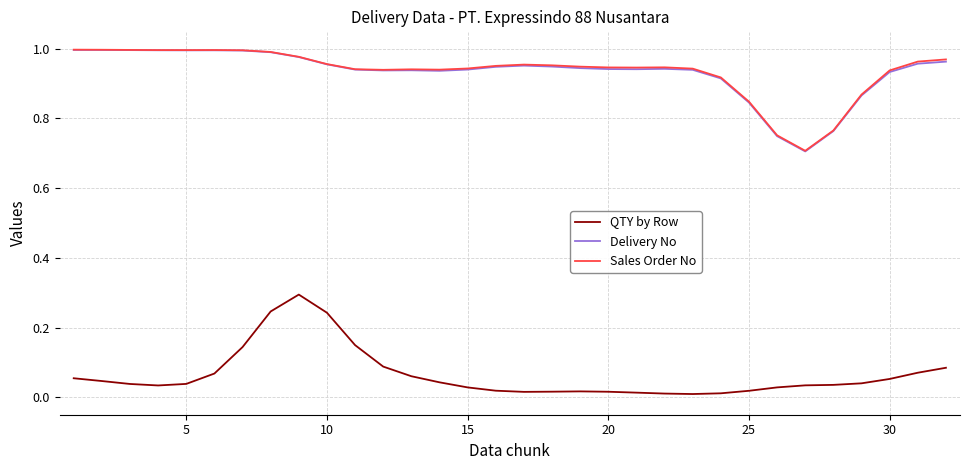

Does the chart display data point markers on the line(s)?

No